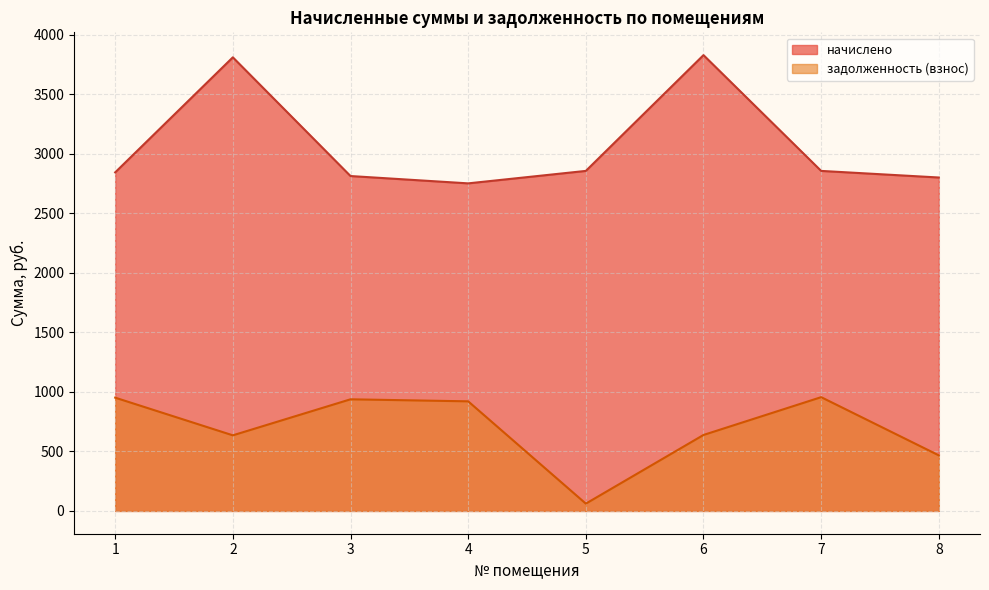

What is the difference between the maximum and minimum values in the начислено series?

1077.3